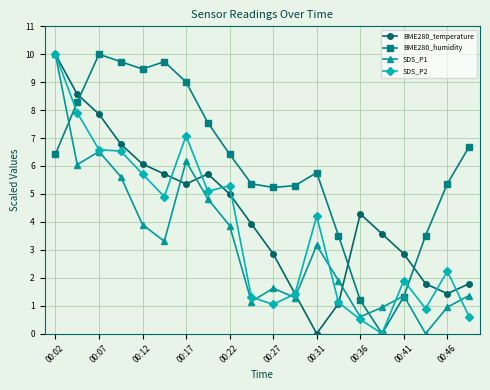

Which series has the largest total across all categories?

BME280_humidity